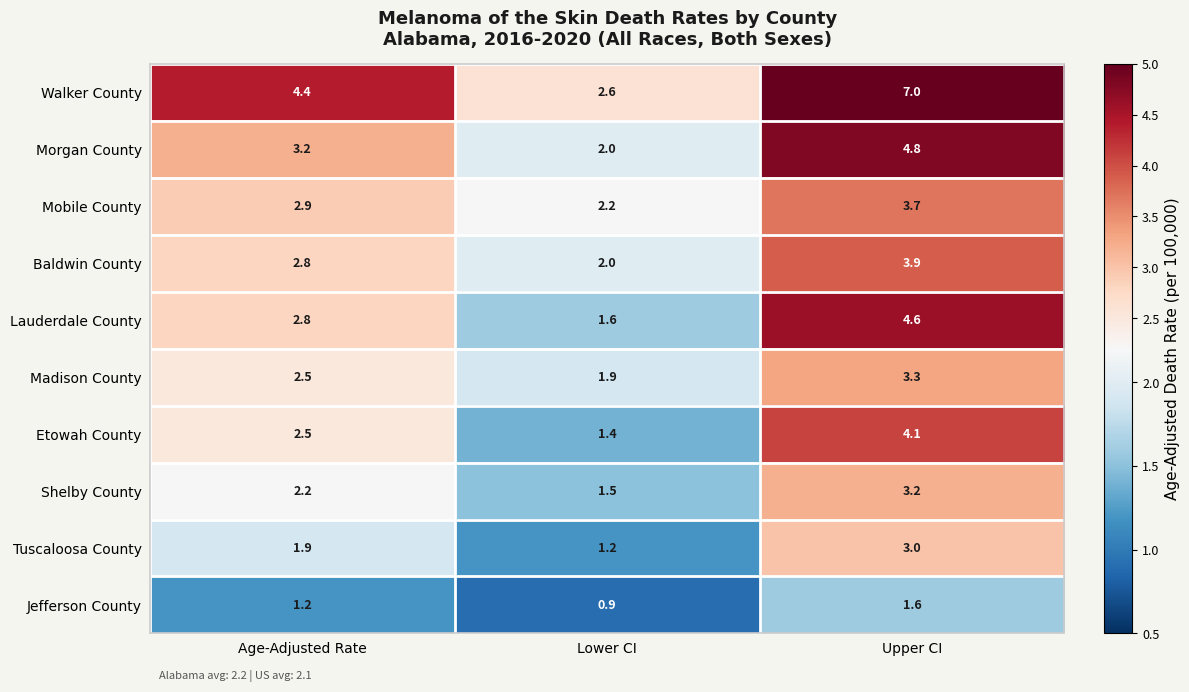

List the series in order of their peak value, lowest first.

Jefferson County, Tuscaloosa County, Shelby County, Madison County, Mobile County, Baldwin County, Etowah County, Lauderdale County, Morgan County, Walker County